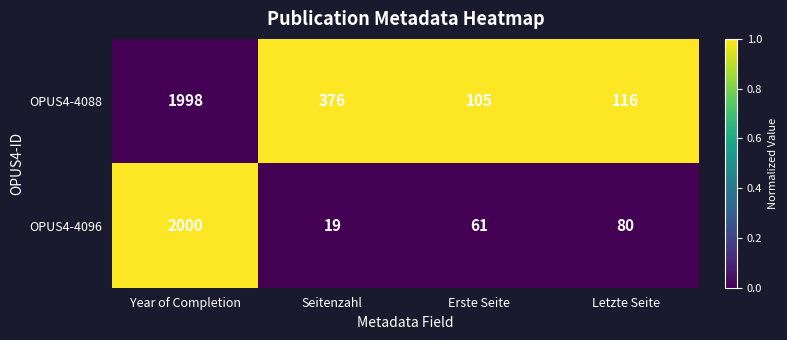

Reading left to right, transcribe all the data shown in this chart.

OPUS4-4088: Year of Completion=1998	Seitenzahl=376	Erste Seite=105	Letzte Seite=116
OPUS4-4096: Year of Completion=2000	Seitenzahl=19	Erste Seite=61	Letzte Seite=80